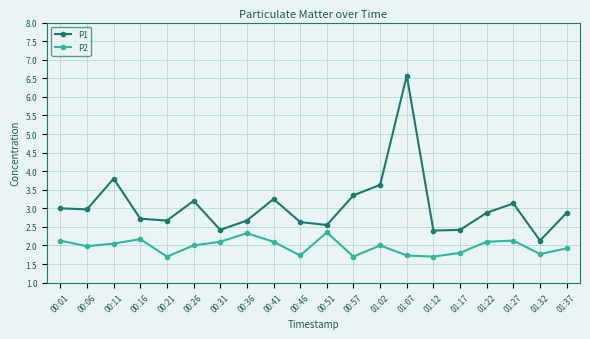

How many categories are shown in the chart?

20